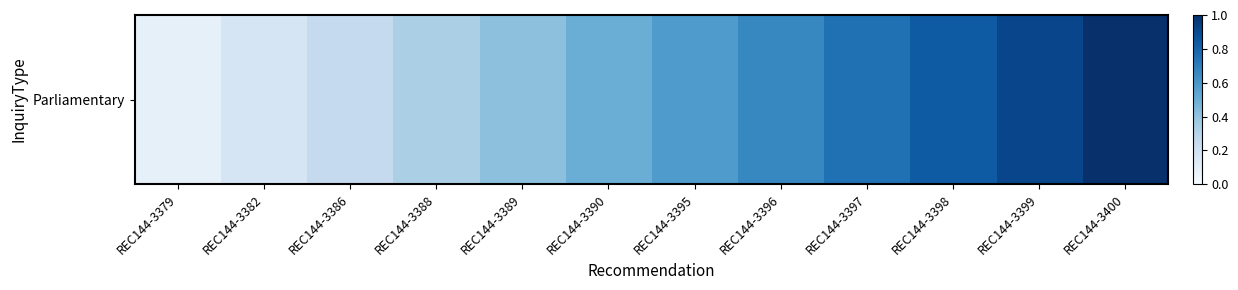

What is the difference between the second highest and second lowest values?

0.8